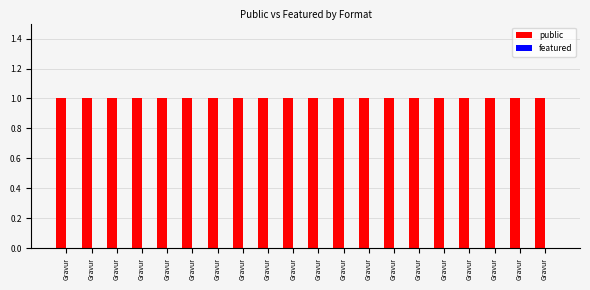

Reading left to right, list all the values displayed in this chart.

public: Gravur=1	Gravur=1	Gravur=1	Gravur=1	Gravur=1	Gravur=1	Gravur=1	Gravur=1	Gravur=1	Gravur=1	Gravur=1	Gravur=1	Gravur=1	Gravur=1	Gravur=1	Gravur=1	Gravur=1	Gravur=1	Gravur=1	Gravur=1
featured: Gravur=0	Gravur=0	Gravur=0	Gravur=0	Gravur=0	Gravur=0	Gravur=0	Gravur=0	Gravur=0	Gravur=0	Gravur=0	Gravur=0	Gravur=0	Gravur=0	Gravur=0	Gravur=0	Gravur=0	Gravur=0	Gravur=0	Gravur=0